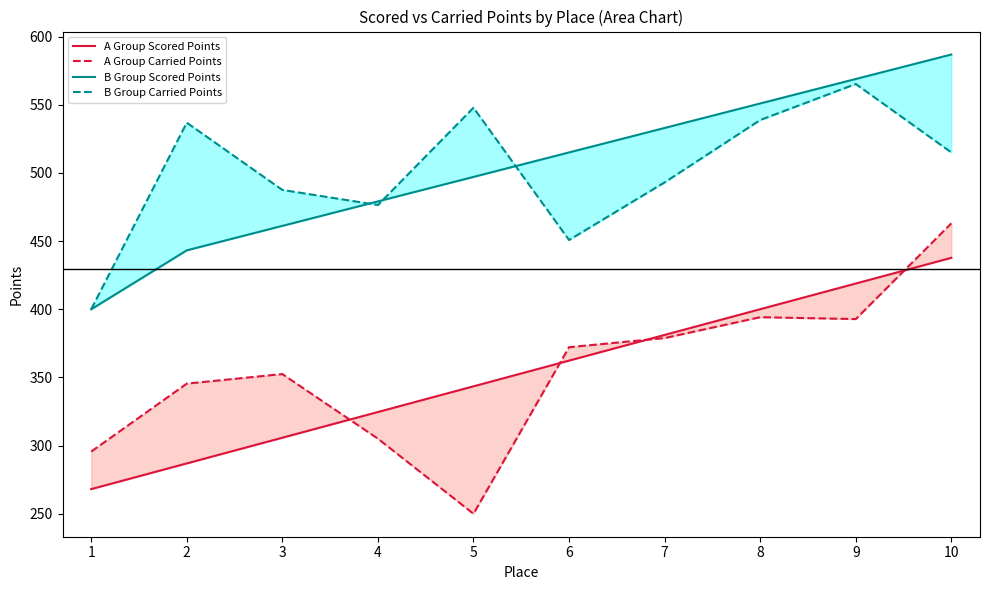

What is the sum of all A Group Scored Points values?

3529.2